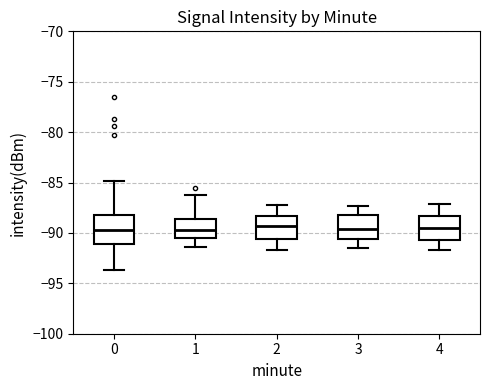

Reading left to right, transcribe this box plot: for each box, give where its median line is, the range the box spans, and where its two whiskers end, as read against the y-axis. The values are not printed on the chart, so give them approximately, as read against the axis.

0: median -90.0, box -91.0 to -88.0, whiskers -93.5 to -85.0
1: median -89.5, box -90.5 to -88.5, whiskers -91.5 to -86.5
2: median -89.5, box -90.5 to -88.5, whiskers -91.5 to -87.0
3: median -89.5, box -90.5 to -88.0, whiskers -91.5 to -87.5
4: median -89.5, box -90.5 to -88.5, whiskers -91.5 to -87.0